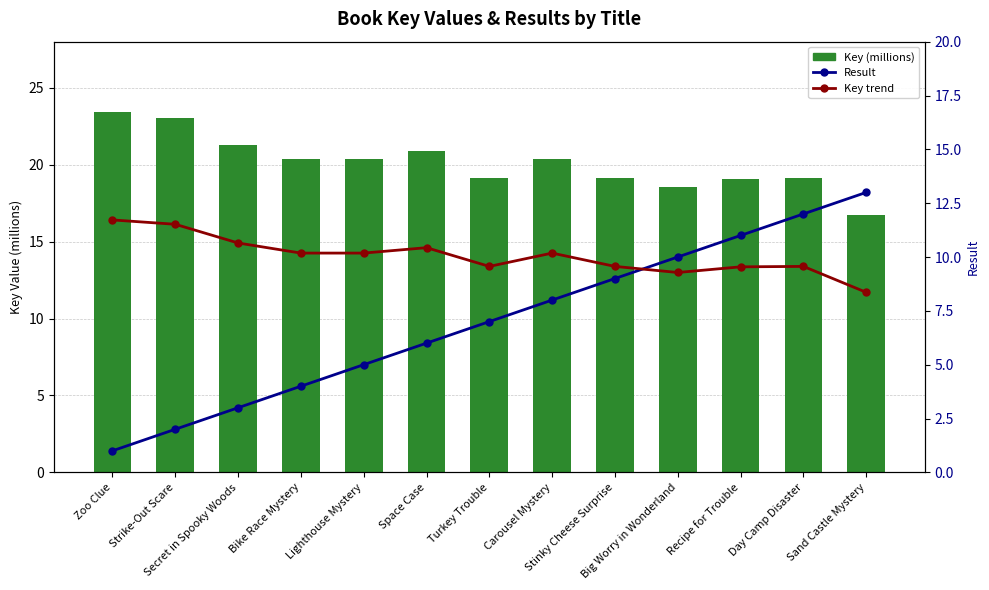

What position from the left is Big Worry in Wonderland?

10